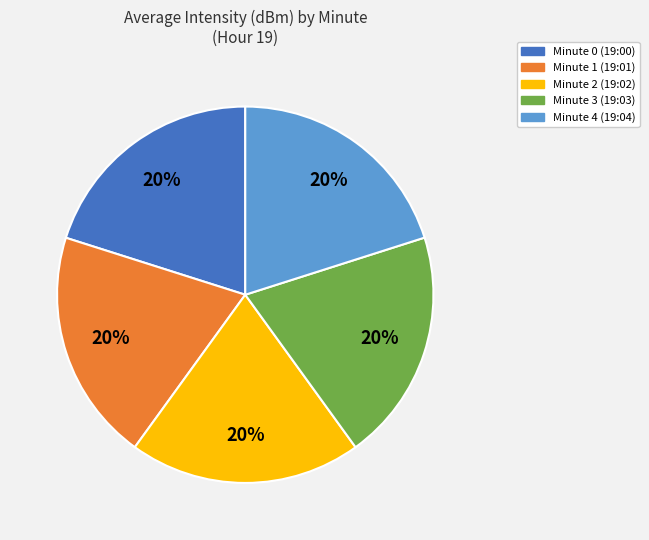

Combined, do Minute 4 and Minute 0 account for over 50%?

No